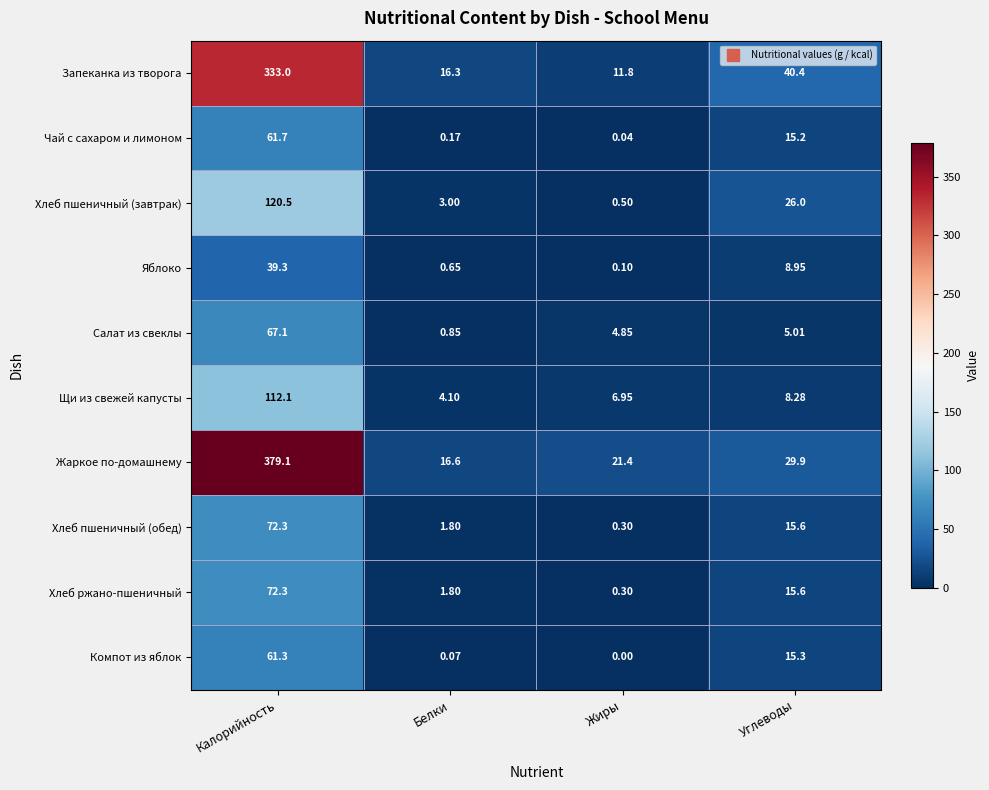

Which series changed the most between Калорийность and Жиры?

Жаркое по-домашнему